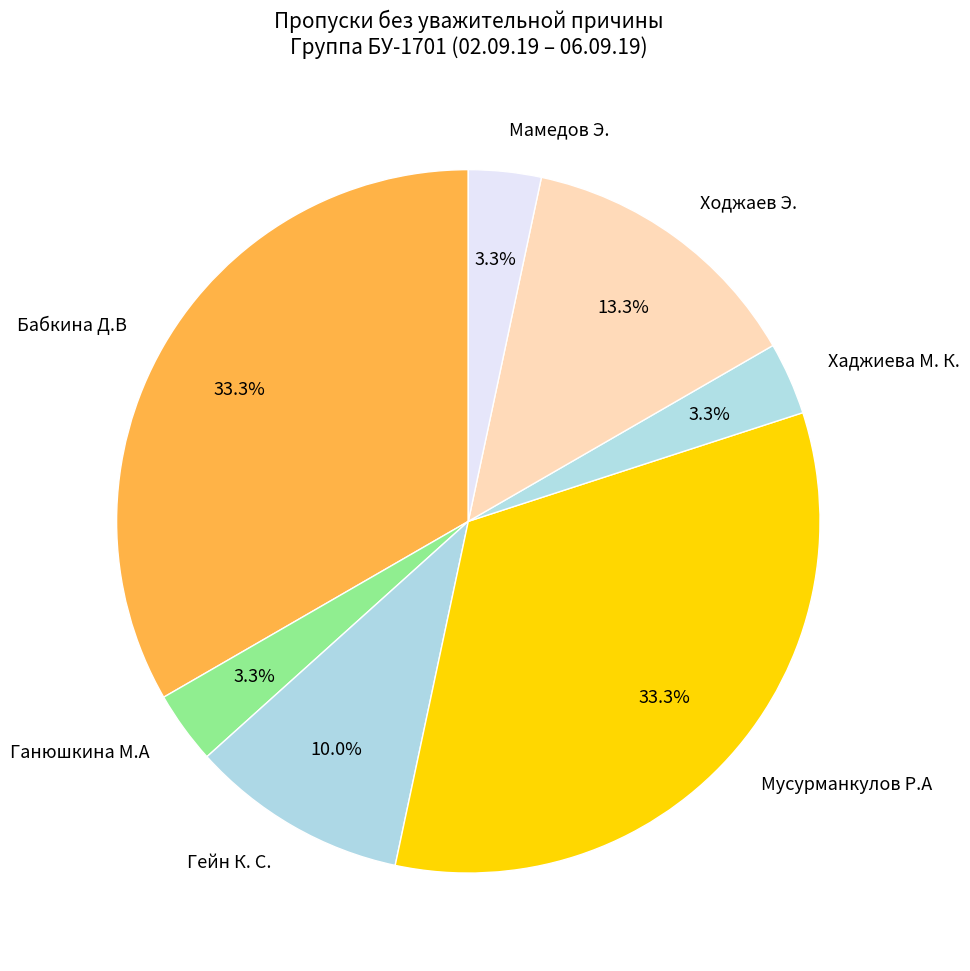

Does any single category account for the majority?

No